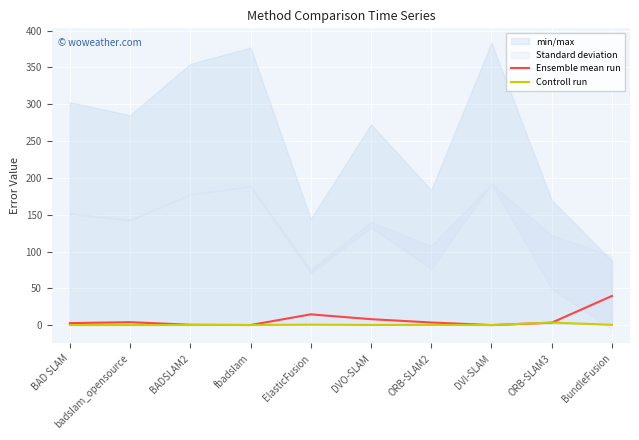

Where do Ensemble mean run and Controll run first cross each other?

BADSLAM2 and fbadslam